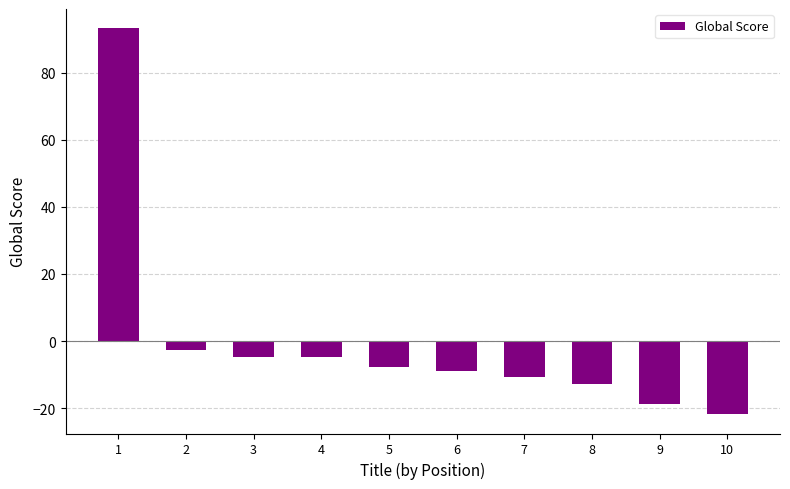

True or false: the data shows -17.0 at 8.

False